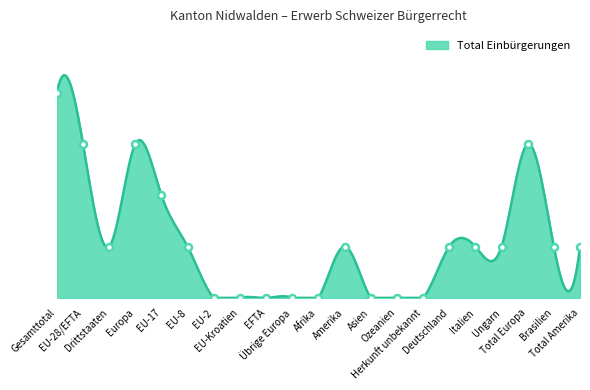

List the labels in order of value, largest first.

Gesamttotal, EU-28/EFTA, Europa, Total Europa, EU-17, Drittstaaten, EU-8, Amerika, Deutschland, Italien, Ungarn, Brasilien, Total Amerika, EU-2, EU-Kroatien, EFTA, Übrige Europa, Afrika, Asien, Ozeanien, Herkunft unbekannt